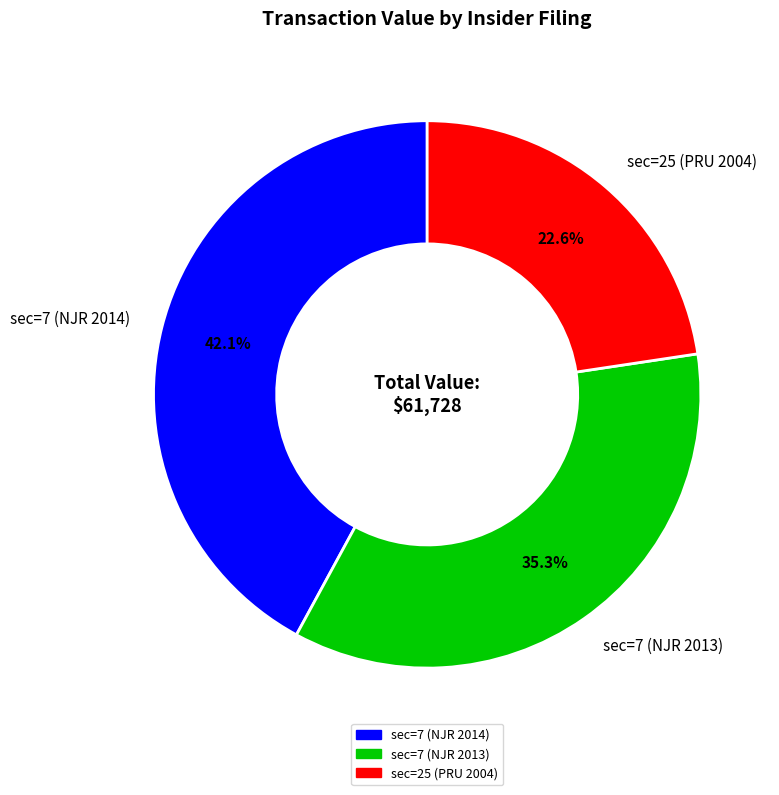

To the nearest percent, what is the combined percentage of sec=7 (NJR 2014) and sec=25 (PRU 2004)?

65%